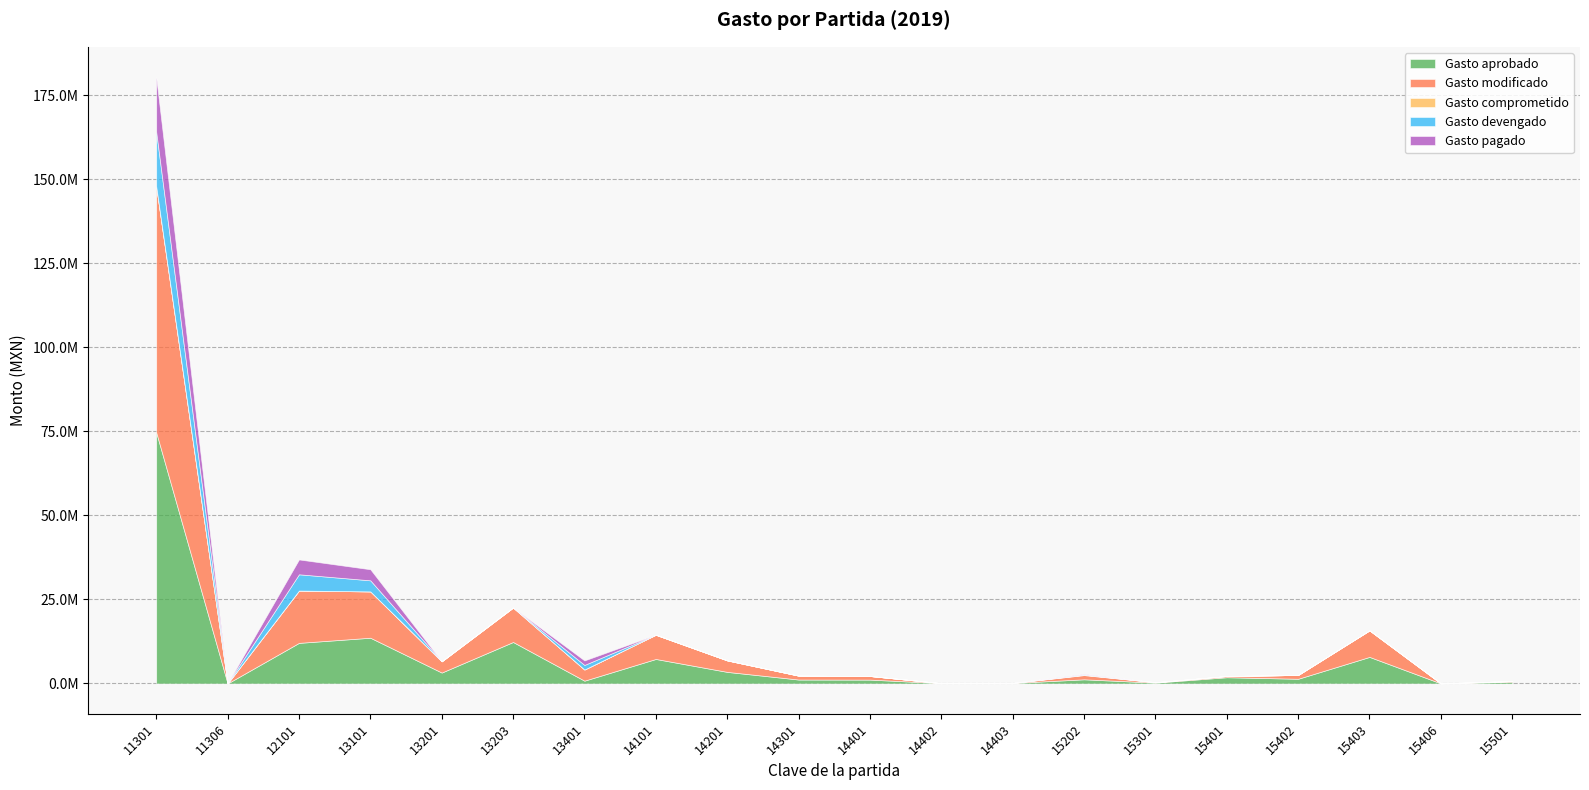

At which label does Gasto modificado first exceed 1253854?

11301